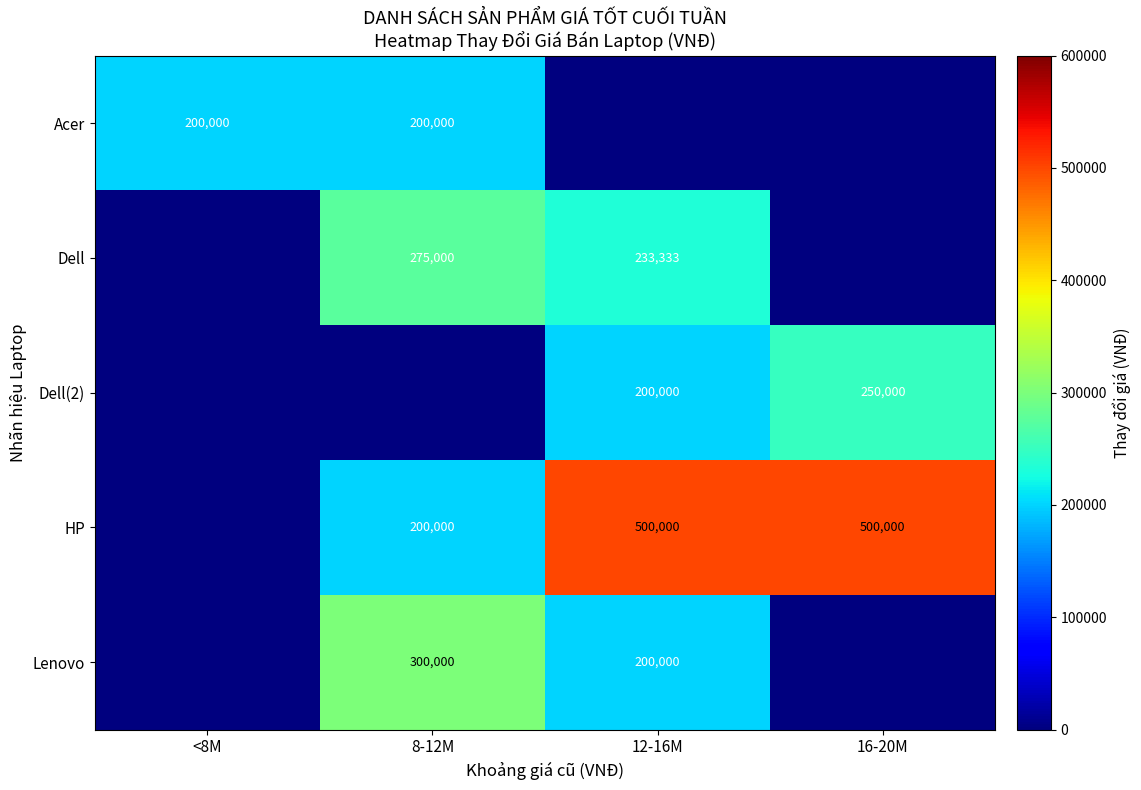

True or false: HP has a value of 500000 at 16-20M.

True